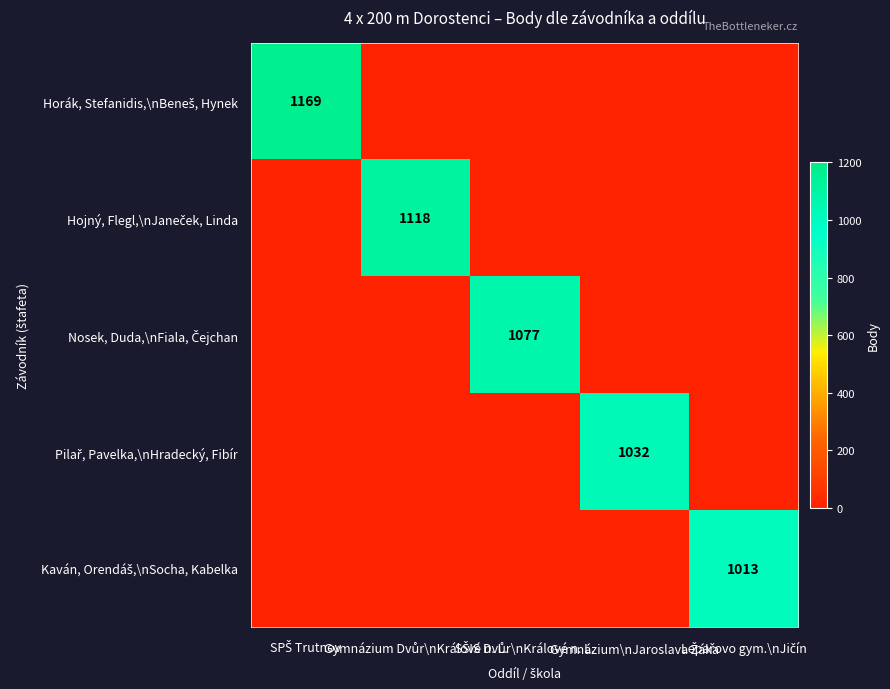

What is the difference between the maximum and minimum values in the Hojný, Flegl,\nJaneček, Linda series?

1118